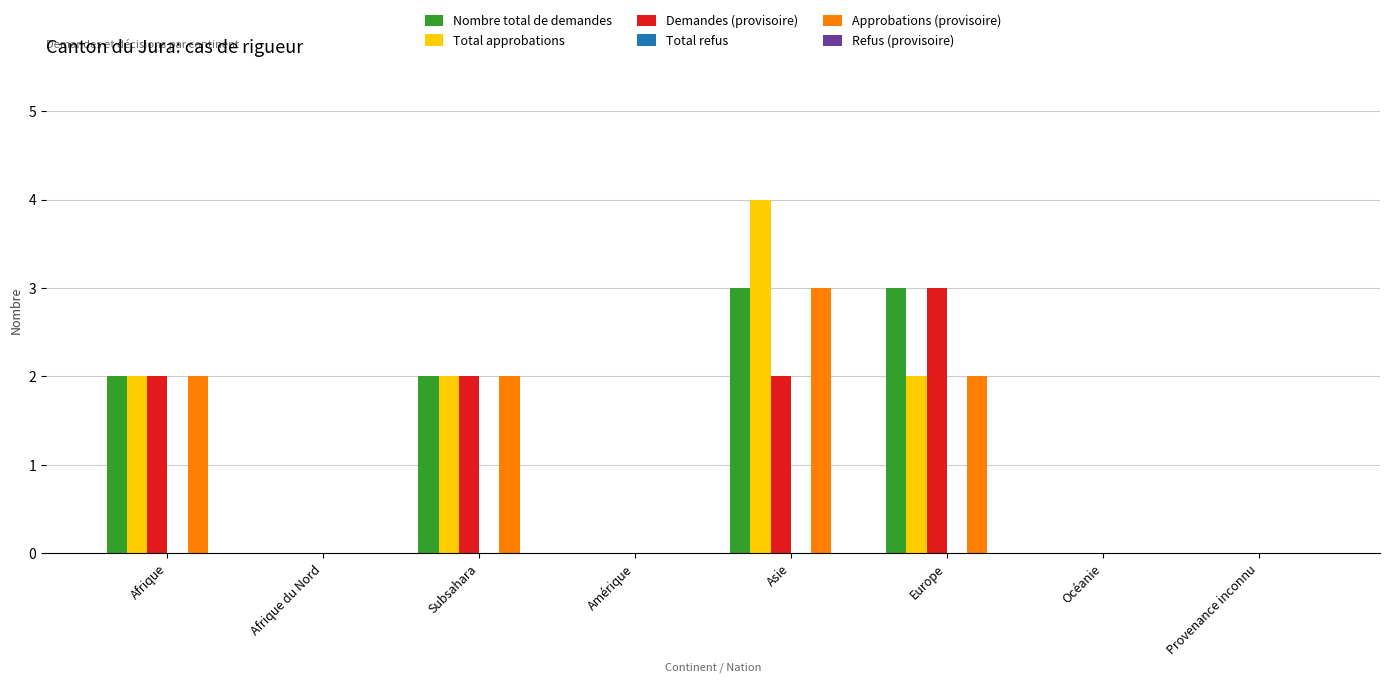

True or false: Total approbations has a value of 0 at Afrique du Nord.

True